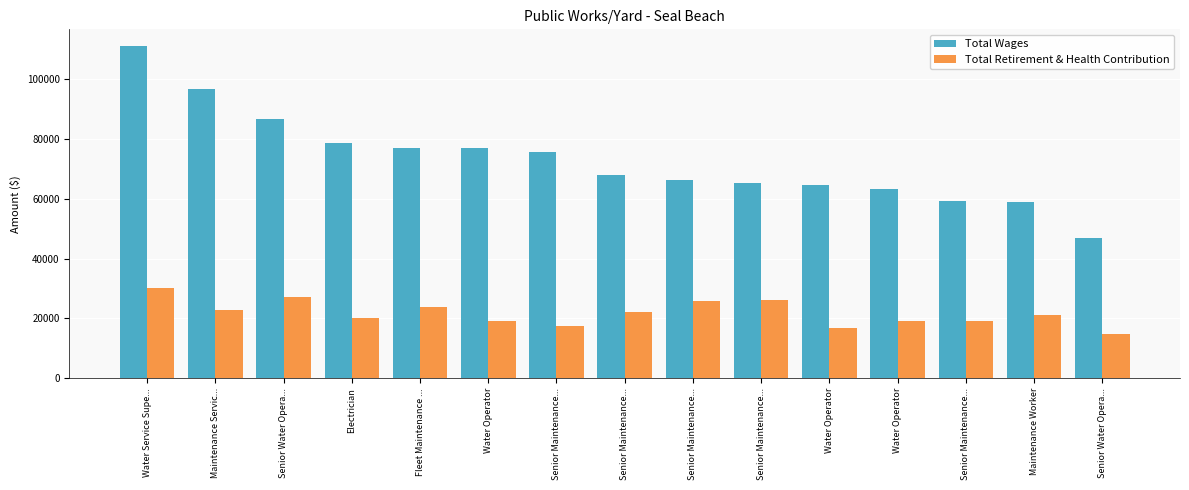

Are the bars horizontal?

No